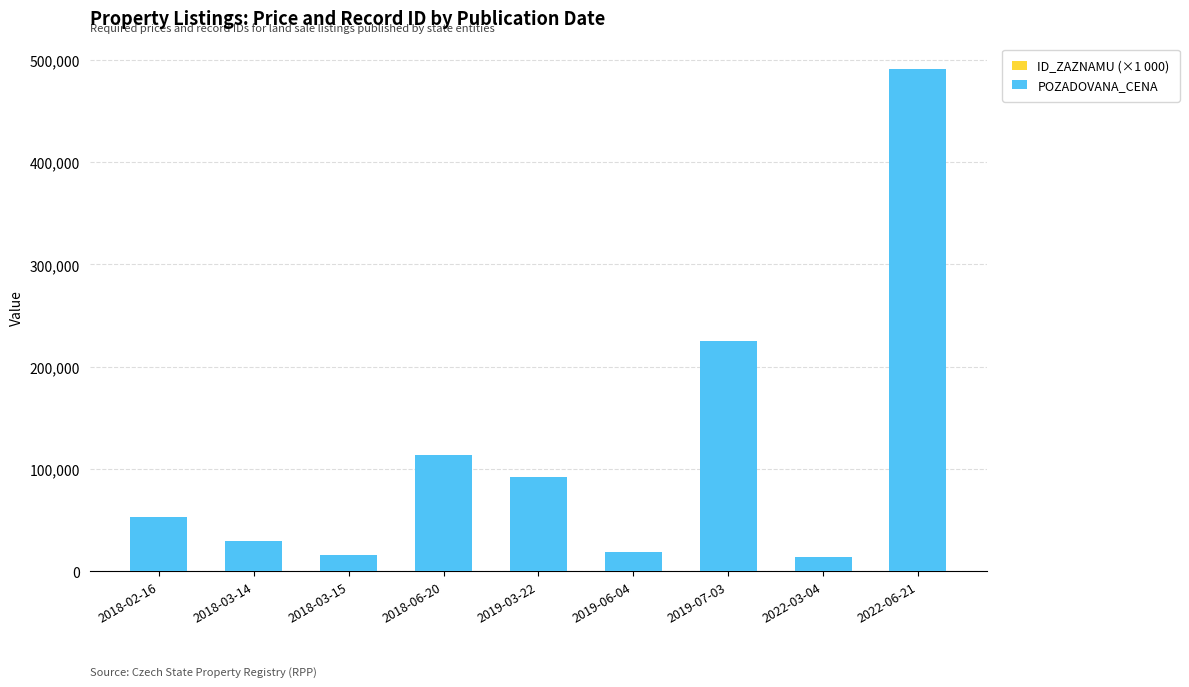

How many categories are shown in the chart?

9